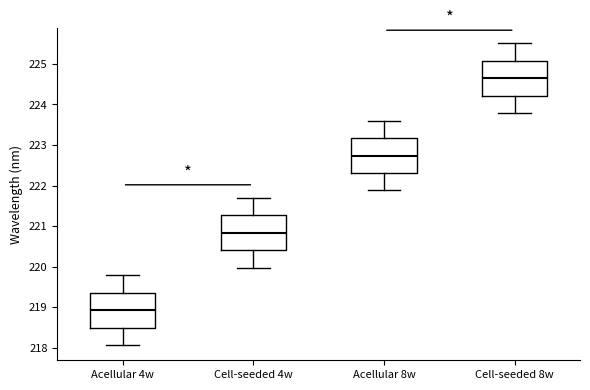

Where does the median line of the box for Acellular 8w sit on the y-axis? The values are not printed on the chart, so give them approximately, as read against the axis.

222.7